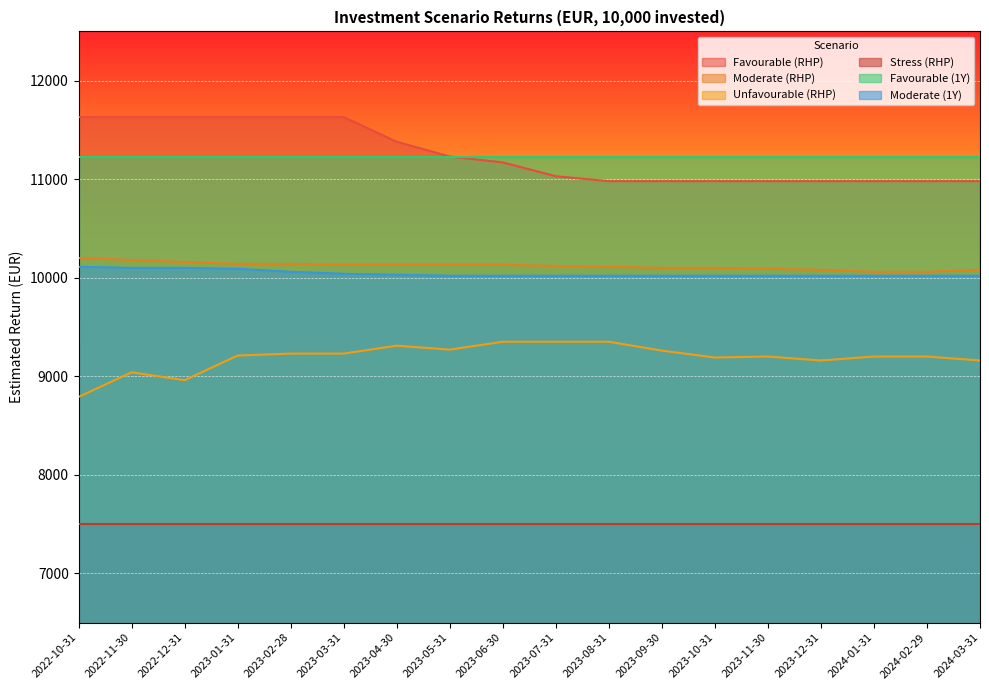

At which label does Unfavourable (RHP) reach its minimum?

2022-10-31